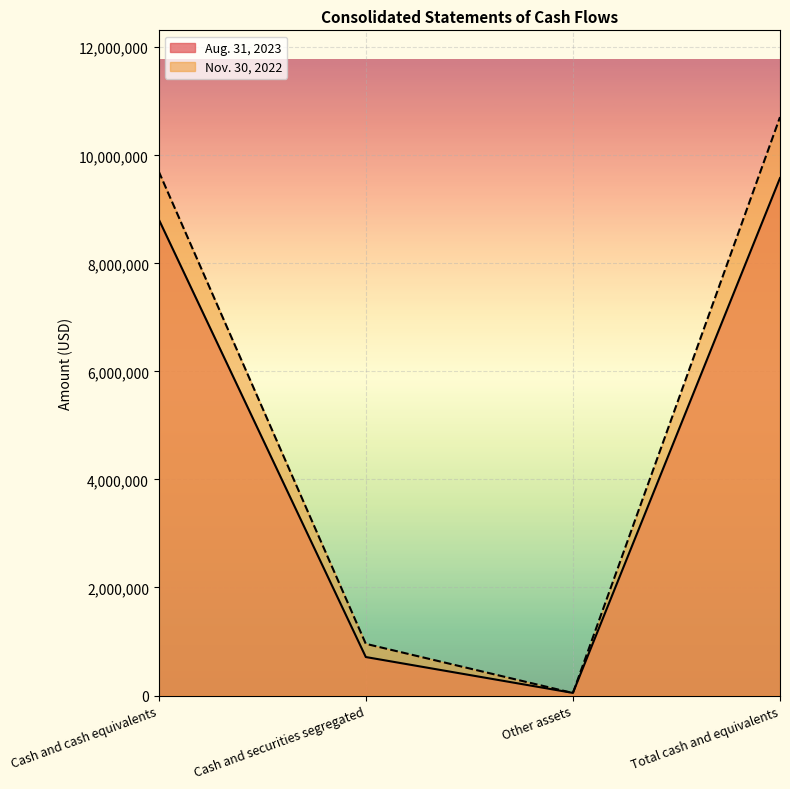

True or false: Nov. 30, 2022 has more than 0 interior local peaks.

False